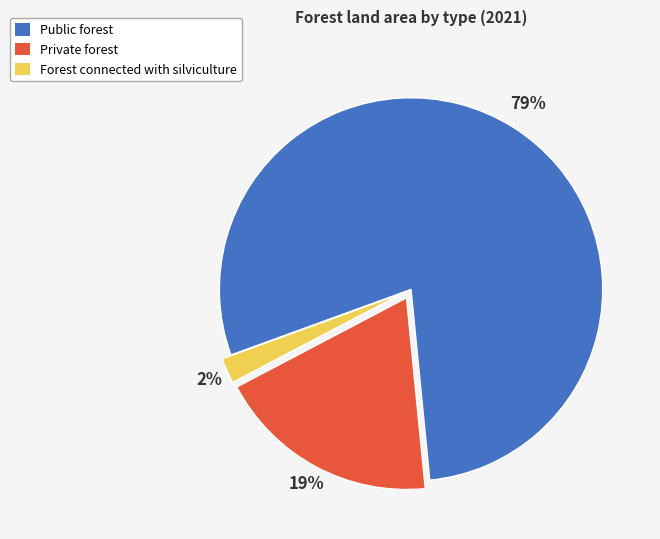

To the nearest percent, what is the average slice percentage?

33%